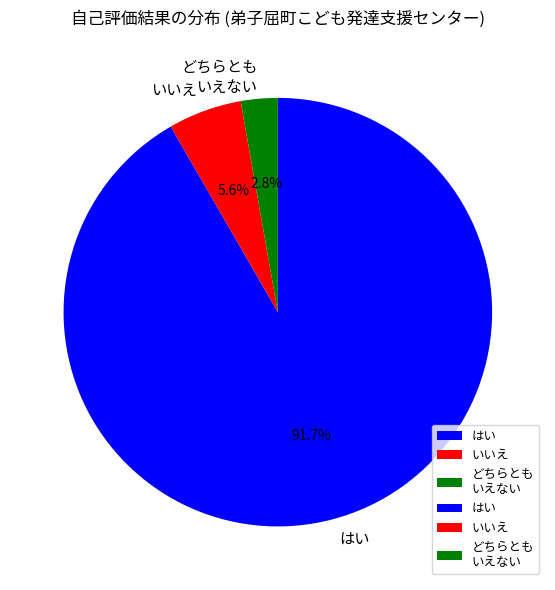

Does any single category account for the majority?

Yes